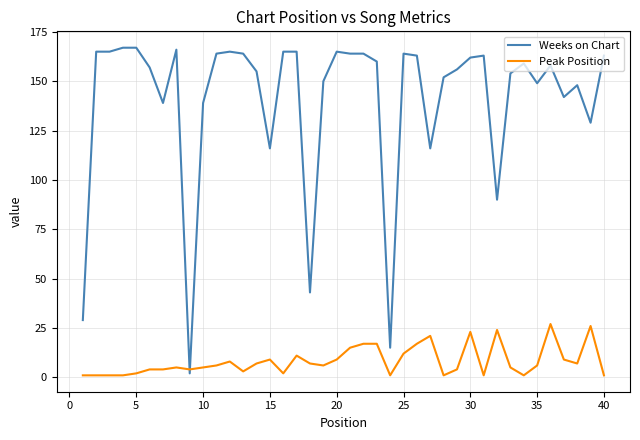

List the series in order of their peak value, highest first.

Weeks on Chart, Peak Position